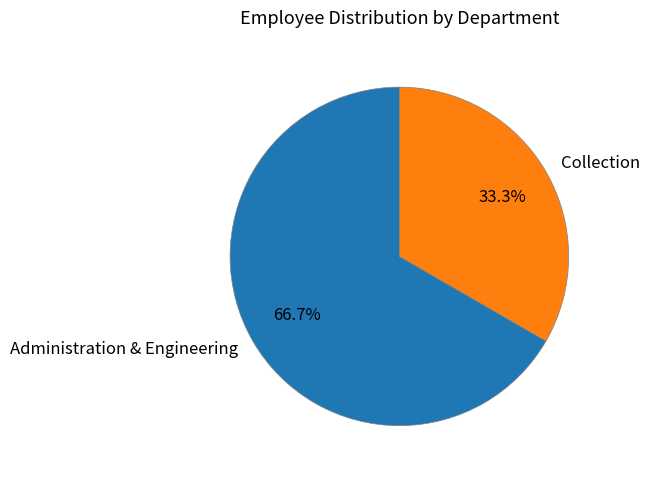

Rank the categories by value from lowest to highest.

Collection, Administration & Engineering